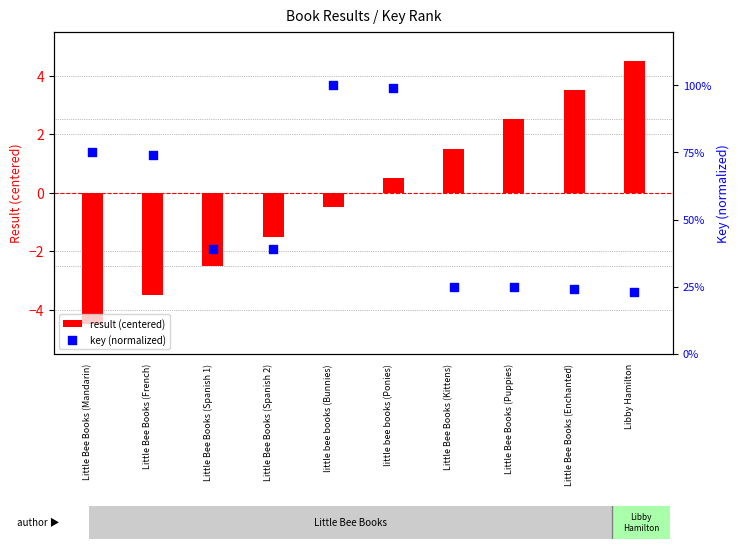

Which series contains the highest Y value?

result (centered)